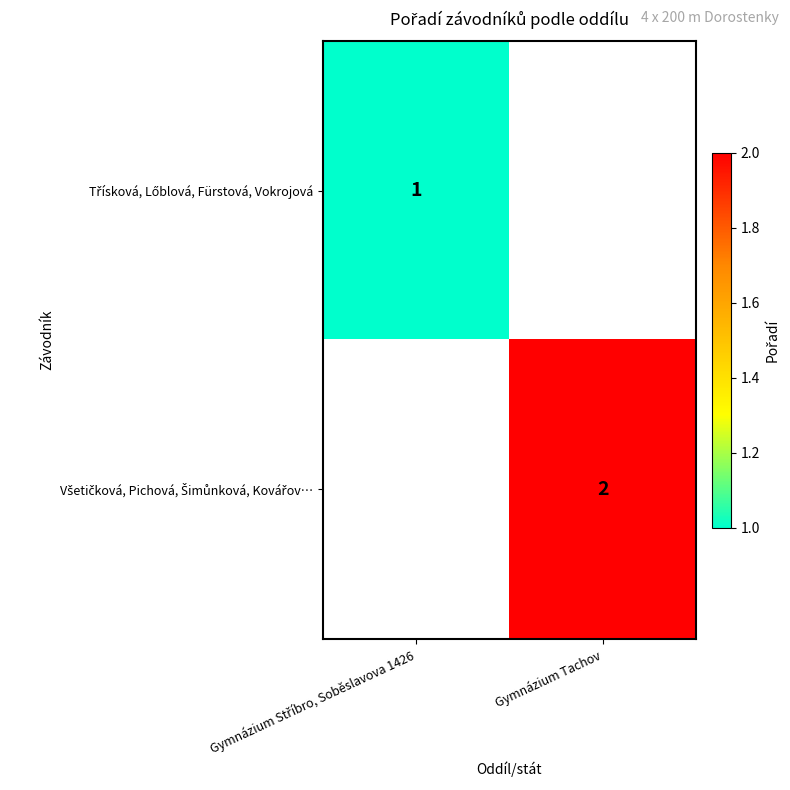

How many data points does each series have?

2